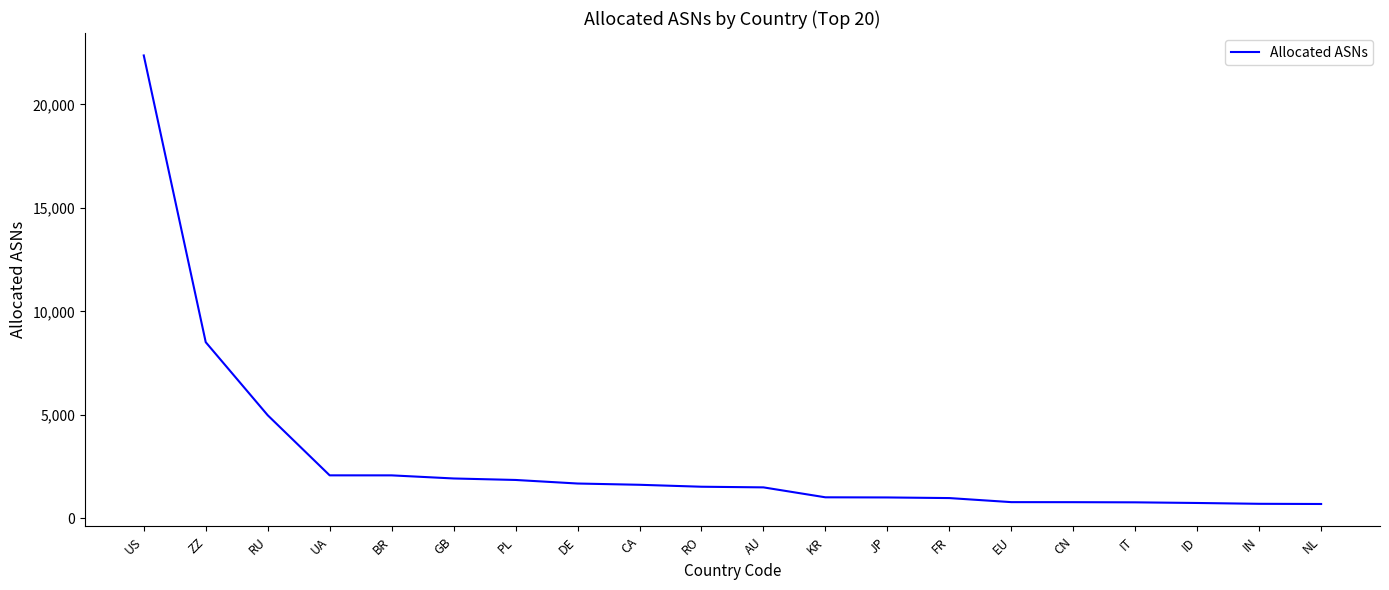

Does the chart display data point markers on the line(s)?

No